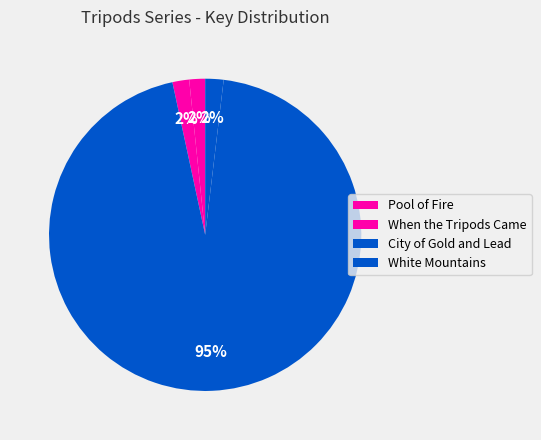

Is it true that Pool of Fire is 2% of the pie?

True